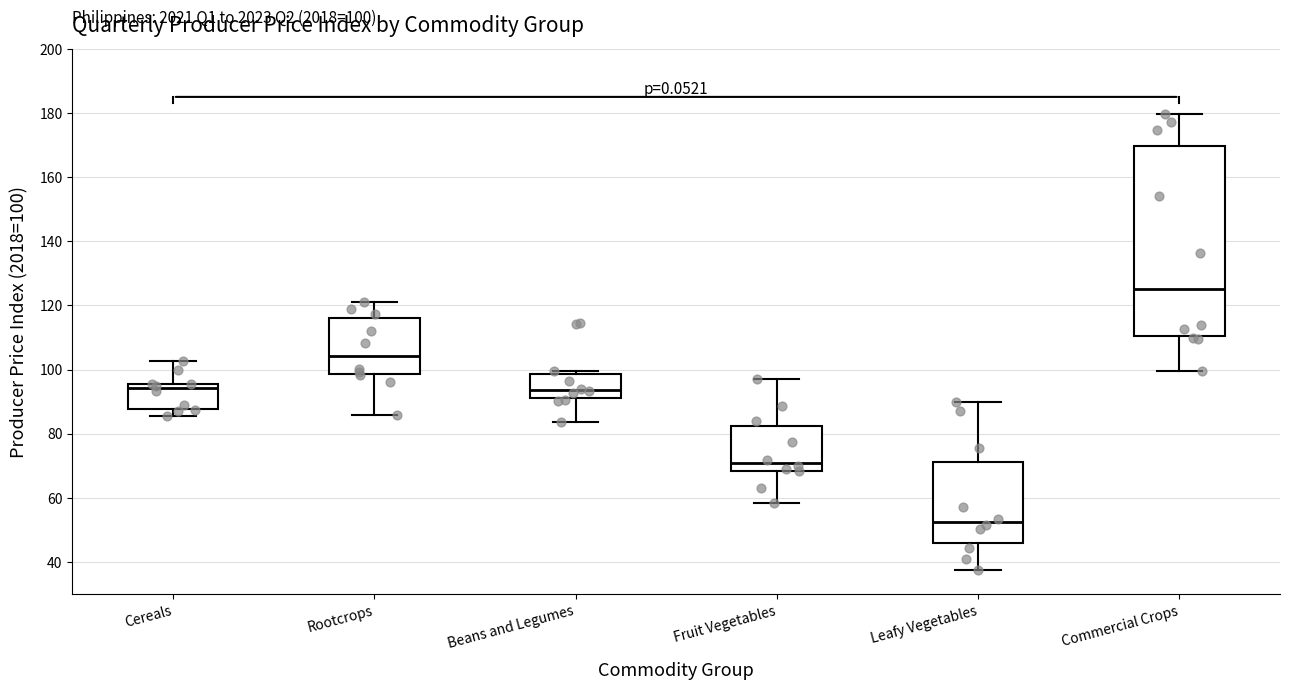

Comparing the boxes themselves (not the whiskers), which one is the tallest?

Commercial Crops